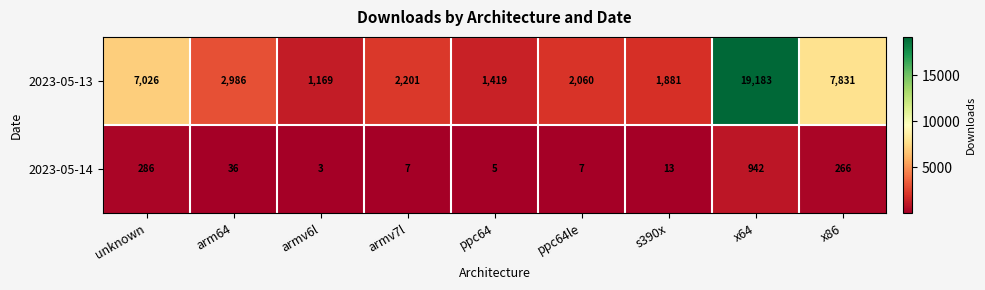

At which label is 2023-05-13 closest to 10176?

x86